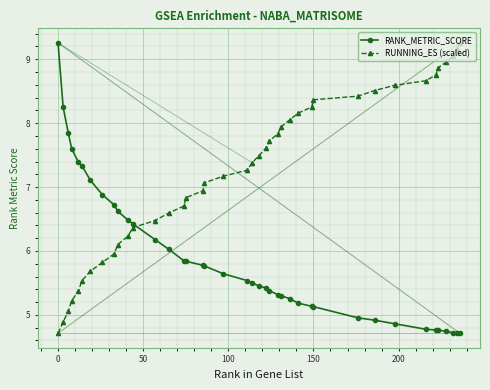

How many lines are shown in the chart?

2